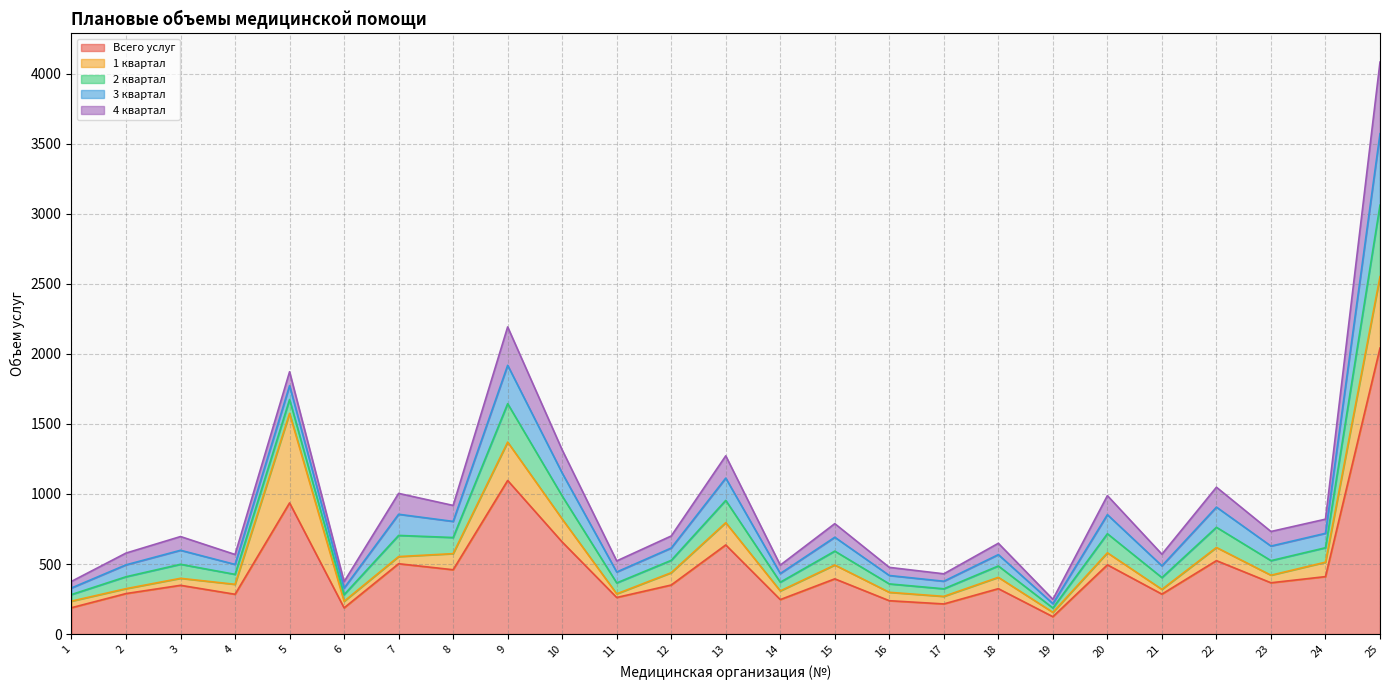

What is the sum of the 4 квартал values at 16 and 15?

155